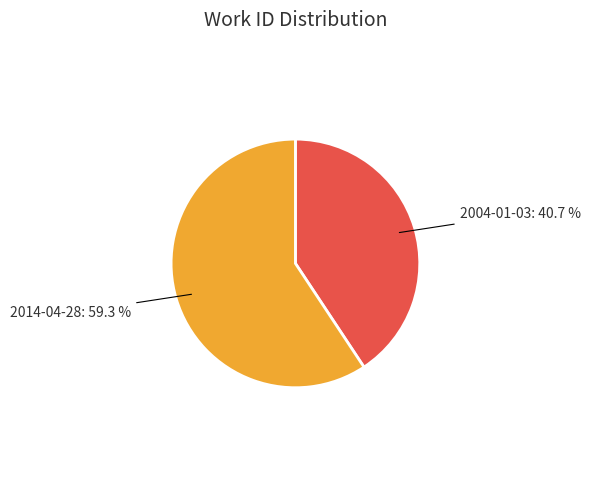

The 2014-04-28 slice represents 59% of the pie. True or false?

True